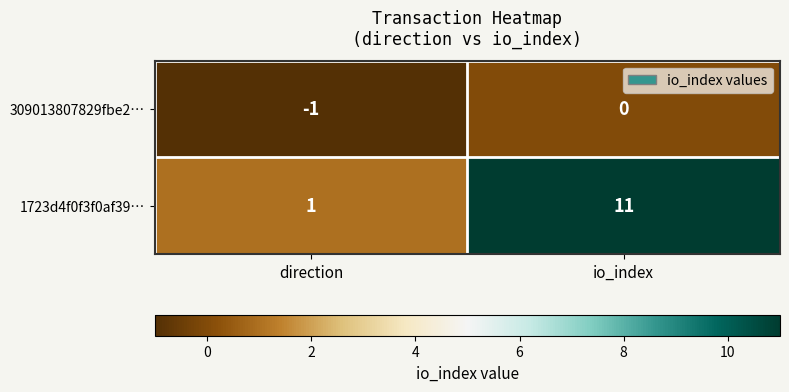

Reading left to right, list all the values displayed in this chart.

309013807829fbe2…: -1	0
1723d4f0f3f0af39…: 1	11